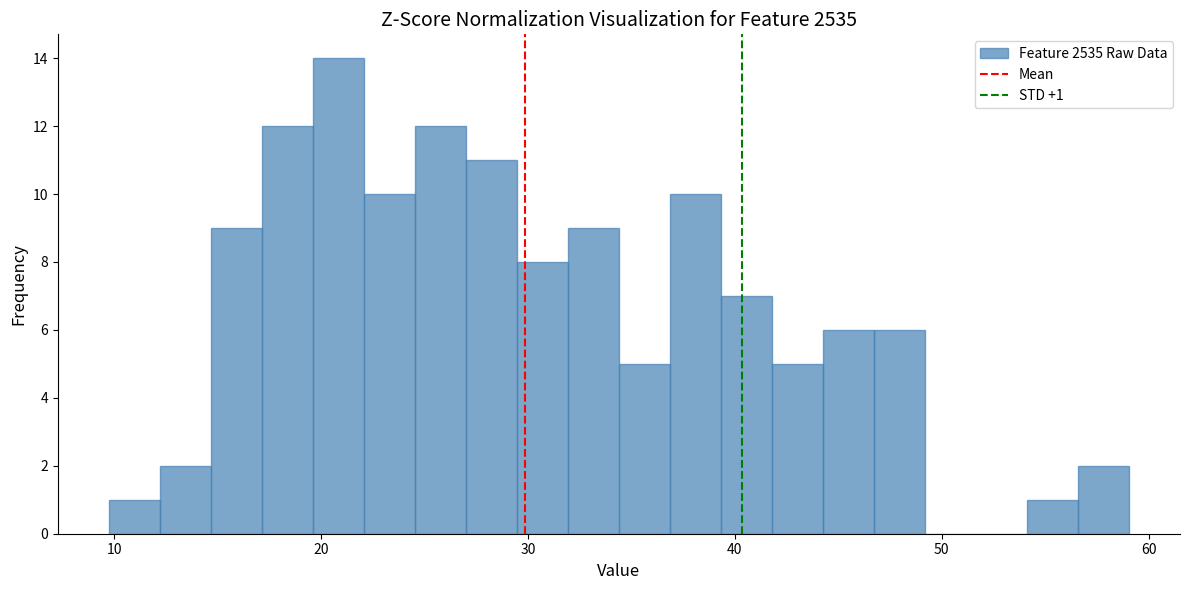

Read against the x-axis, roughly where is the centre of the tallest bar?

21